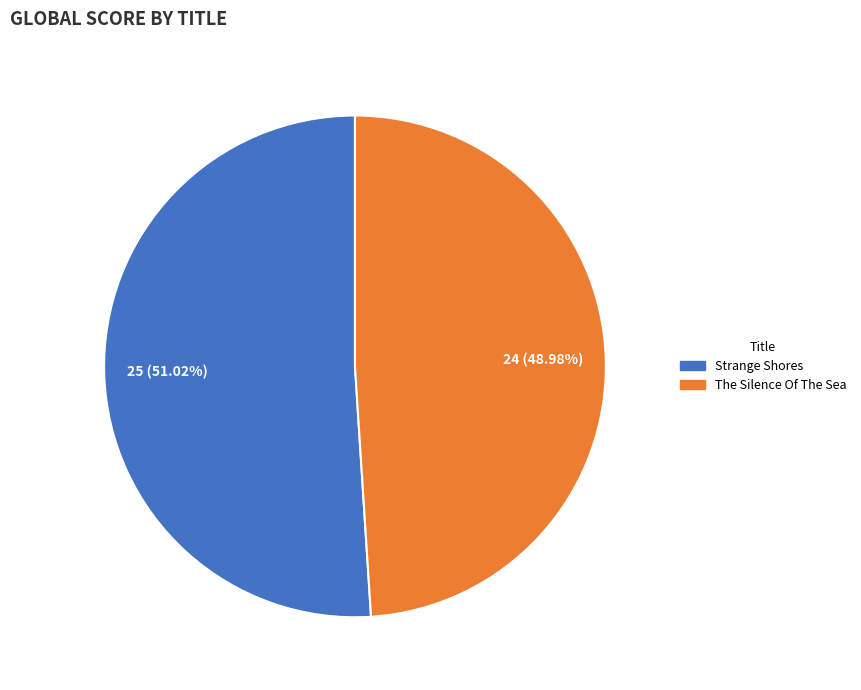

Which has a higher value, The Silence Of The Sea or Strange Shores?

Strange Shores